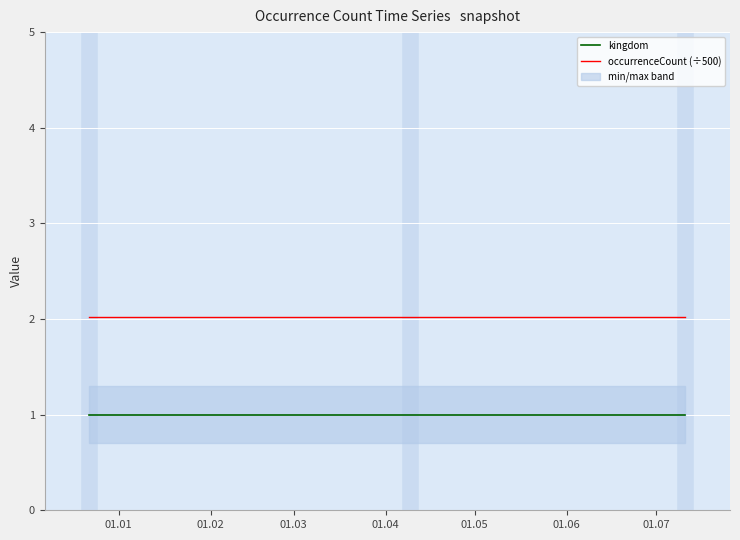

Reading right to left, extract all data points from this chart.

kingdom: 1.0	1.0	1.0
occurrenceCount (÷500): 2.0	2.0	2.0